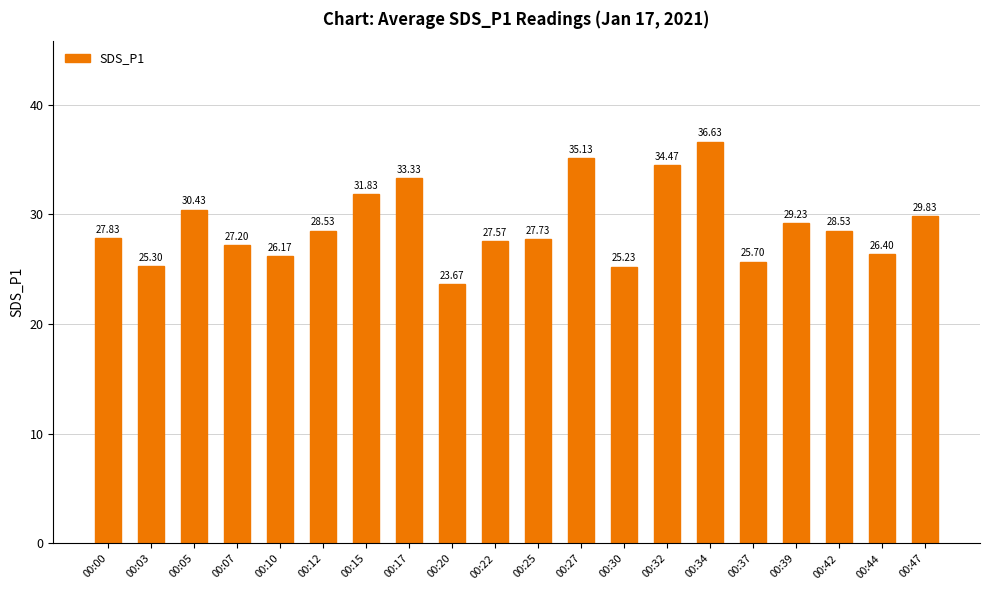

What is the difference between the maximum and second lowest values?

11.4